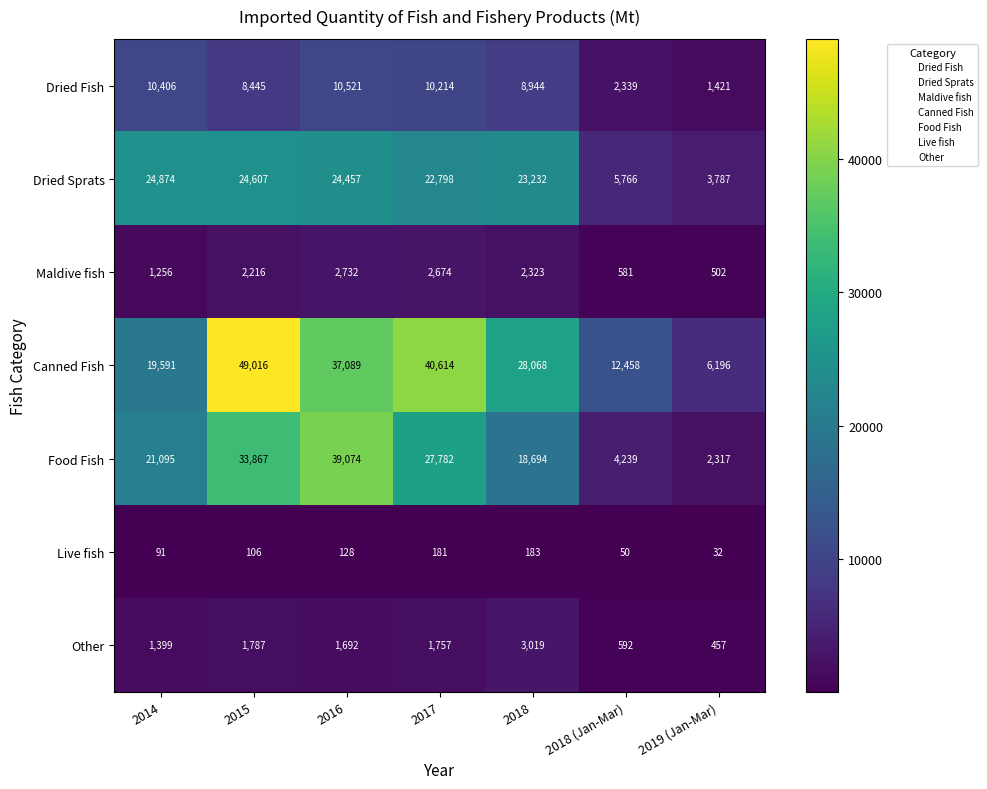

Which series has the largest total across all categories?

Canned Fish